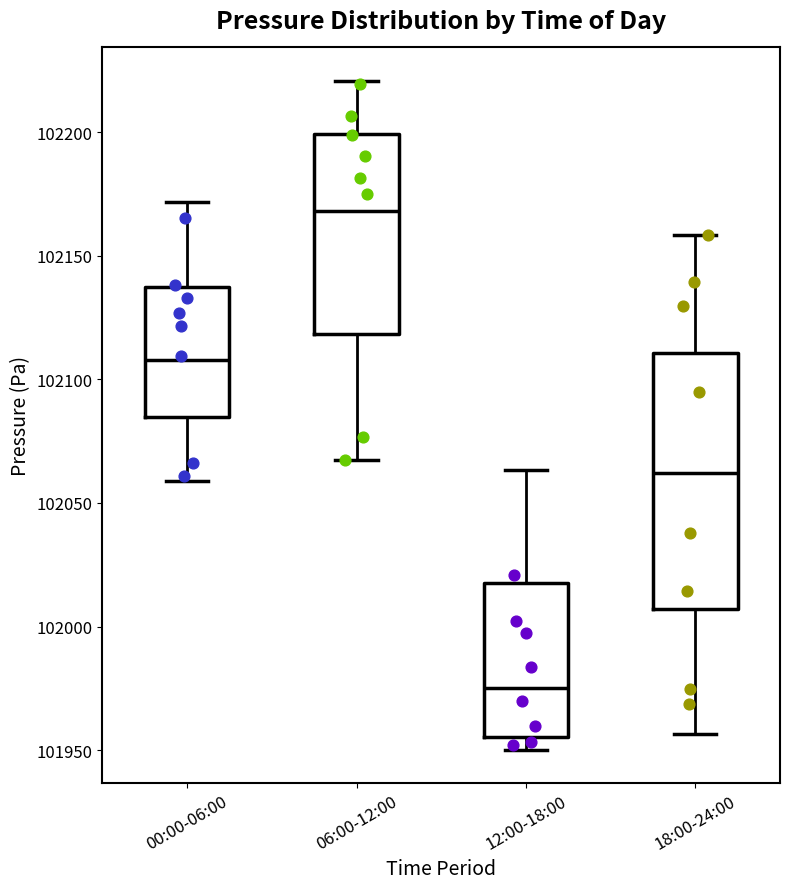

Comparing the boxes themselves (not the whiskers), which one is the tallest?

18:00-24:00